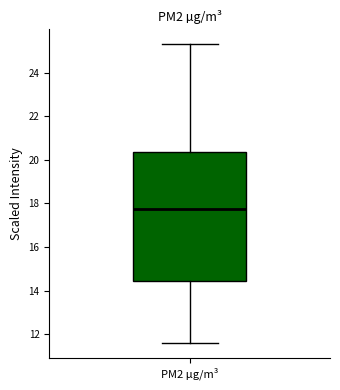

Where does the upper whisker of the box for PM2 µg/m³ end on the y-axis? The values are not printed on the chart, so give them approximately, as read against the axis.

25.4